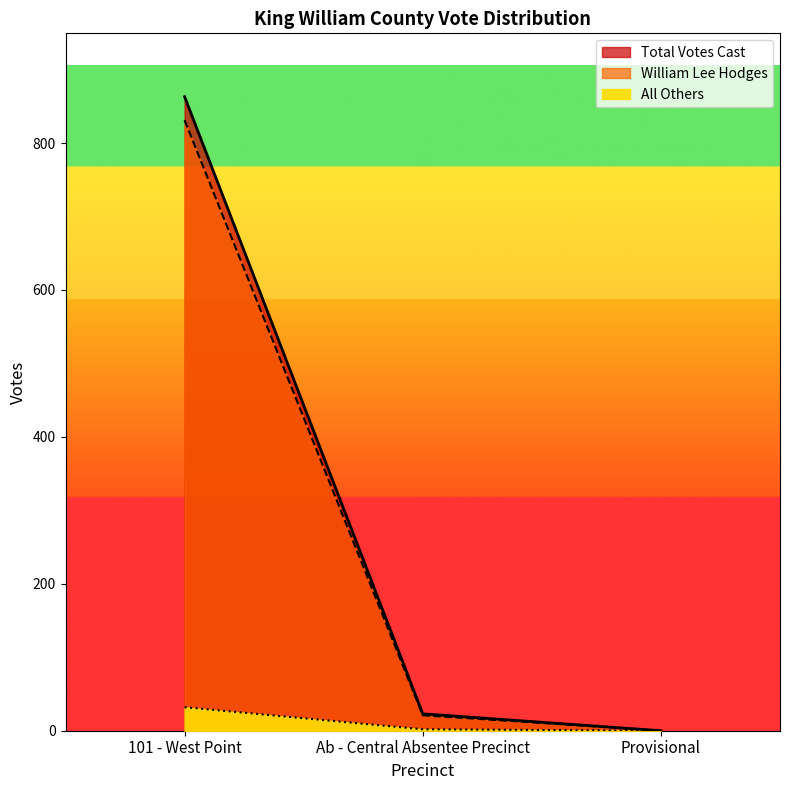

What are all the series names shown in the legend?

Total Votes Cast, William Lee Hodges, All Others